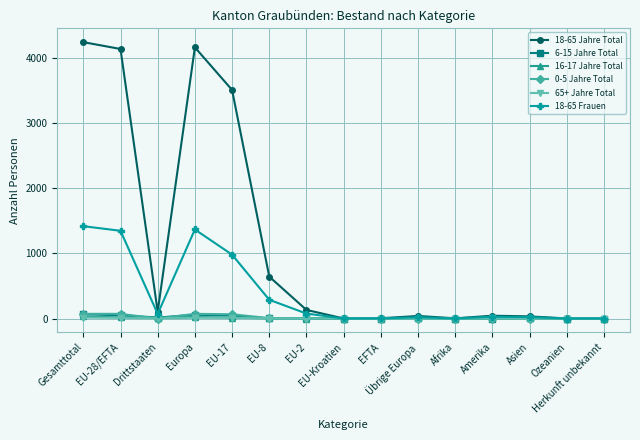

True or false: 6-15 Jahre Total has more than 0 interior local peaks.

True